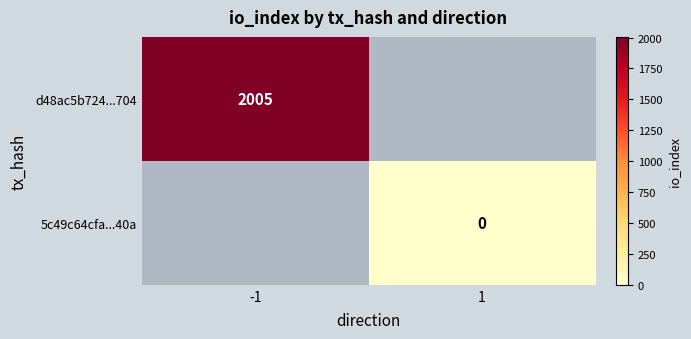

The d48ac5b724...704 series shows 856 at -1. True or false?

False